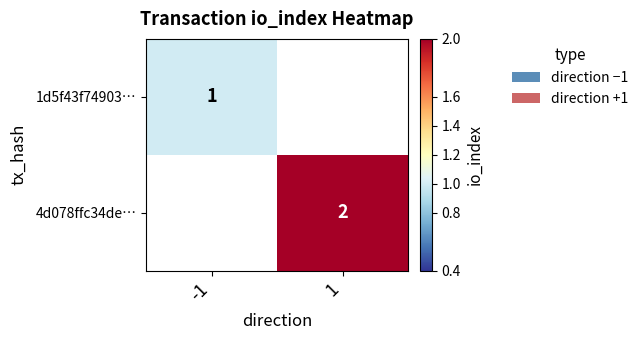

Is it true that 1d5f43f74903… equals 2 at -1?

False